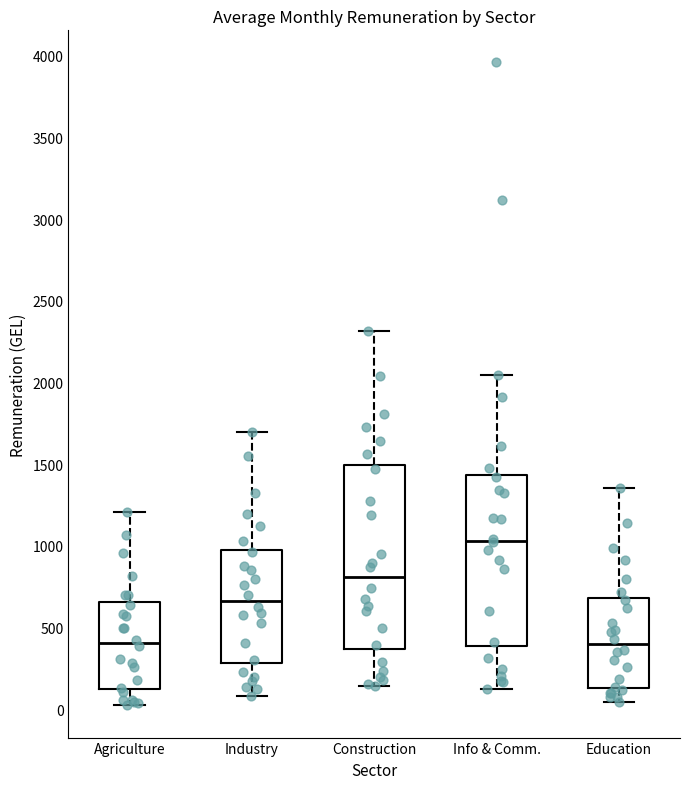

Reading left to right, transcribe this box plot: for each box, give where its median line is, the range the box spans, and where its two whiskers end, as read against the y-axis. The values are not printed on the chart, so give them approximately, as read against the axis.

Agriculture: median 400, box 150 to 650, whiskers 0 to 1200
Industry: median 650, box 300 to 1000, whiskers 100 to 1700
Construction: median 800, box 350 to 1500, whiskers 150 to 2300
Info & Comm.: median 1050, box 400 to 1450, whiskers 100 to 2050
Education: median 400, box 150 to 700, whiskers 50 to 1350